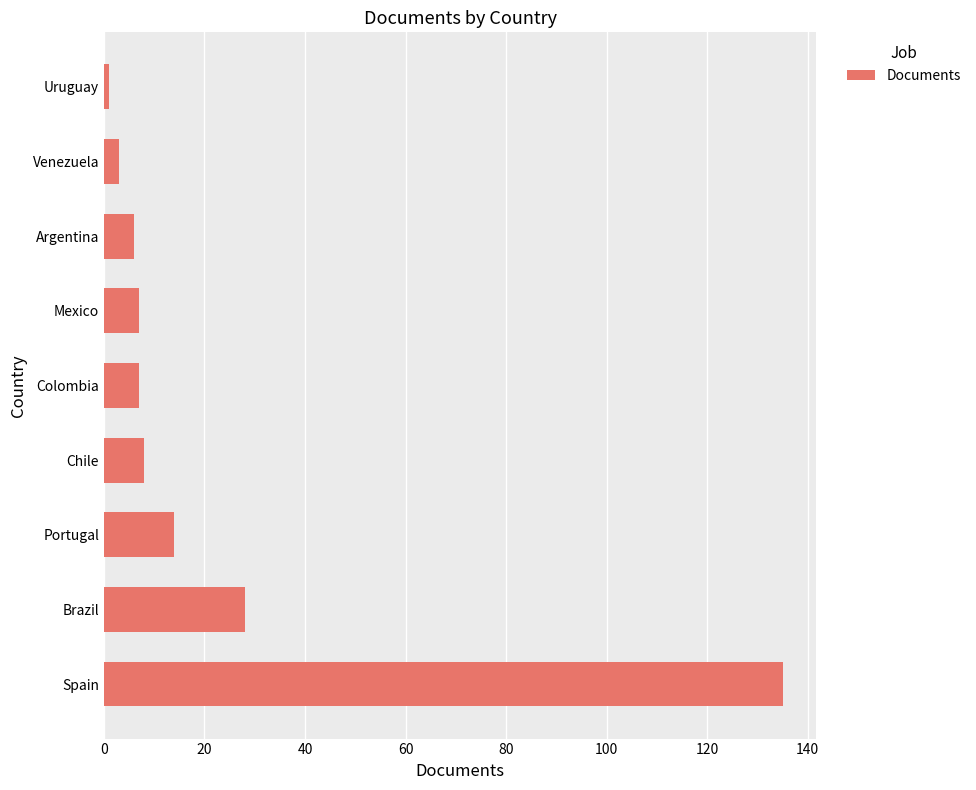

Reading bottom to top, extract all data points from this chart.

135	28	14	8	7	7	6	3	1